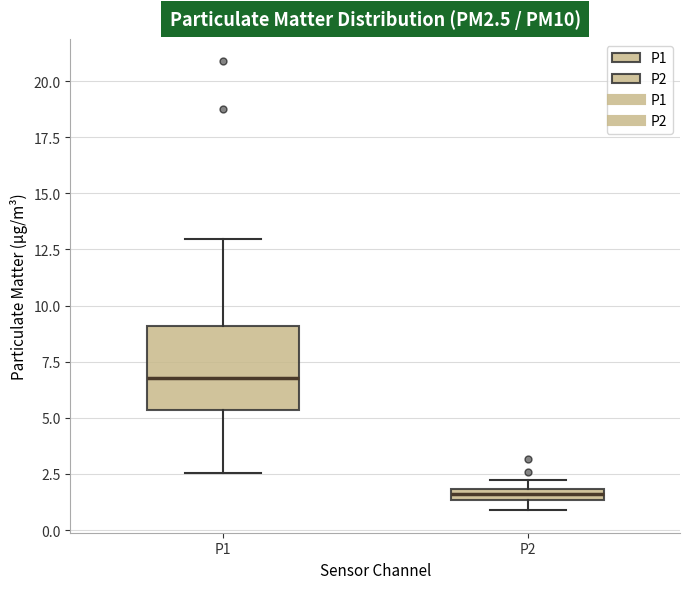

Which box has the highest median line?

P1